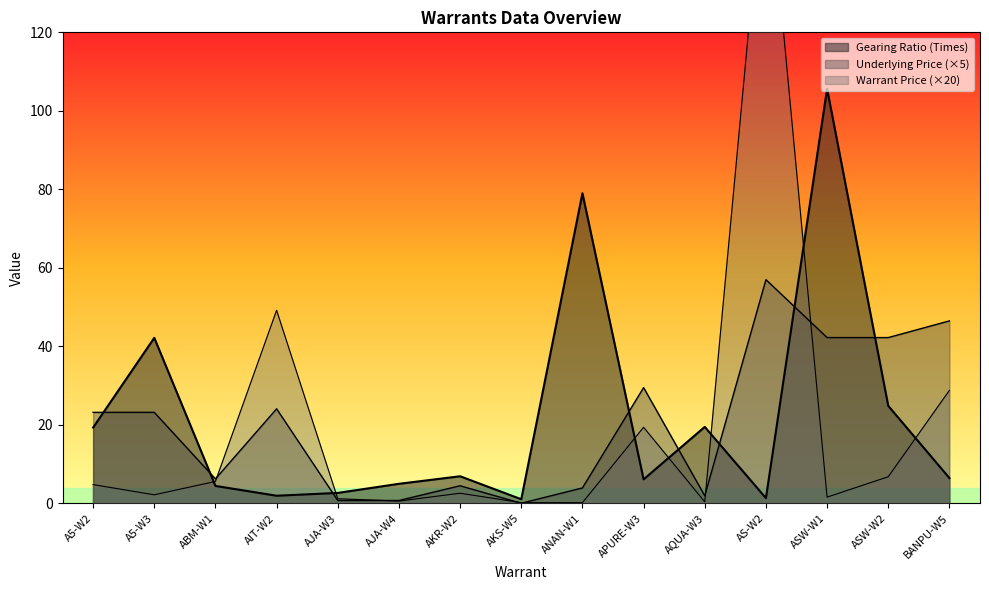

Between AKS-W5 and AS-W2, which series saw the biggest shift?

Warrant Price